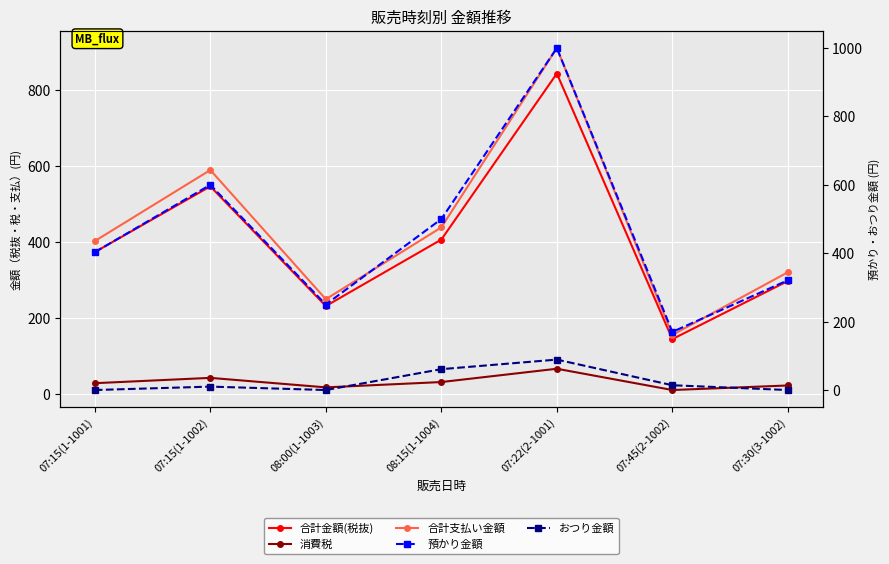

What is the difference between the highest and lowest values at 07:22(2-1001)?

933